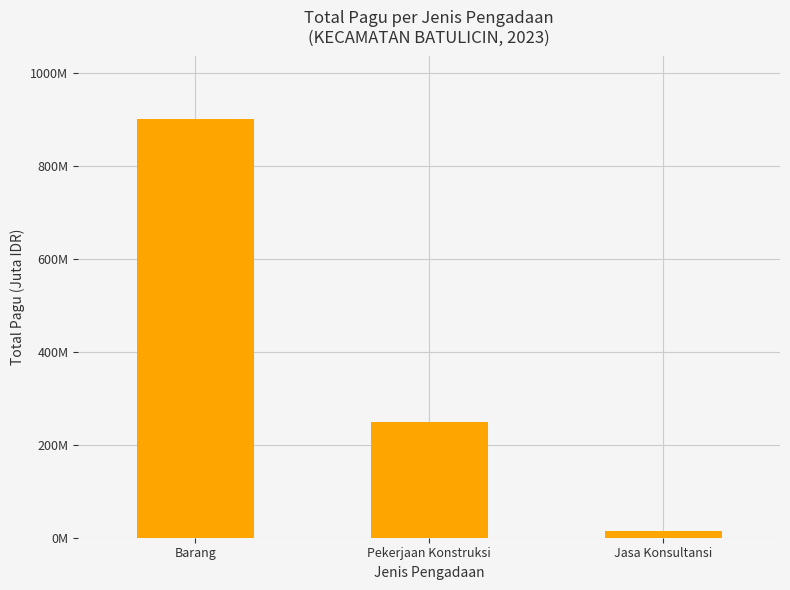

What is the change in value from Barang to Jasa Konsultansi?

-885.3